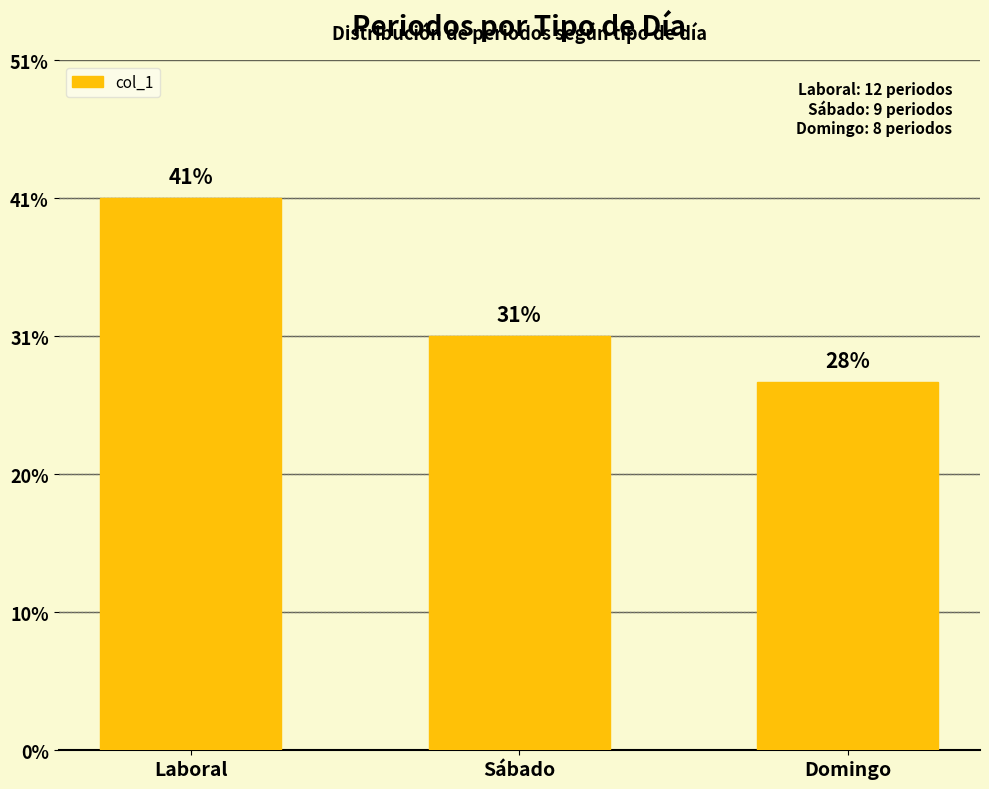

Does the chart contain any negative values?

No